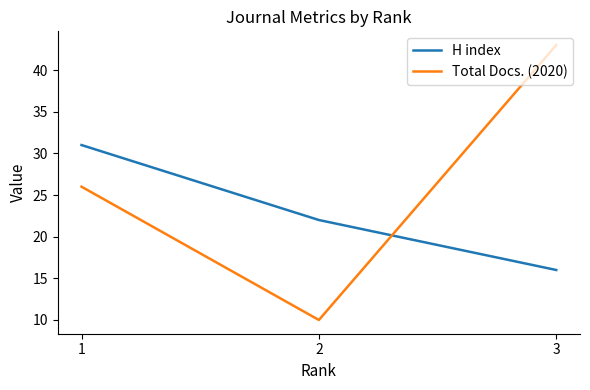

What is the total value across all series at 2?

32